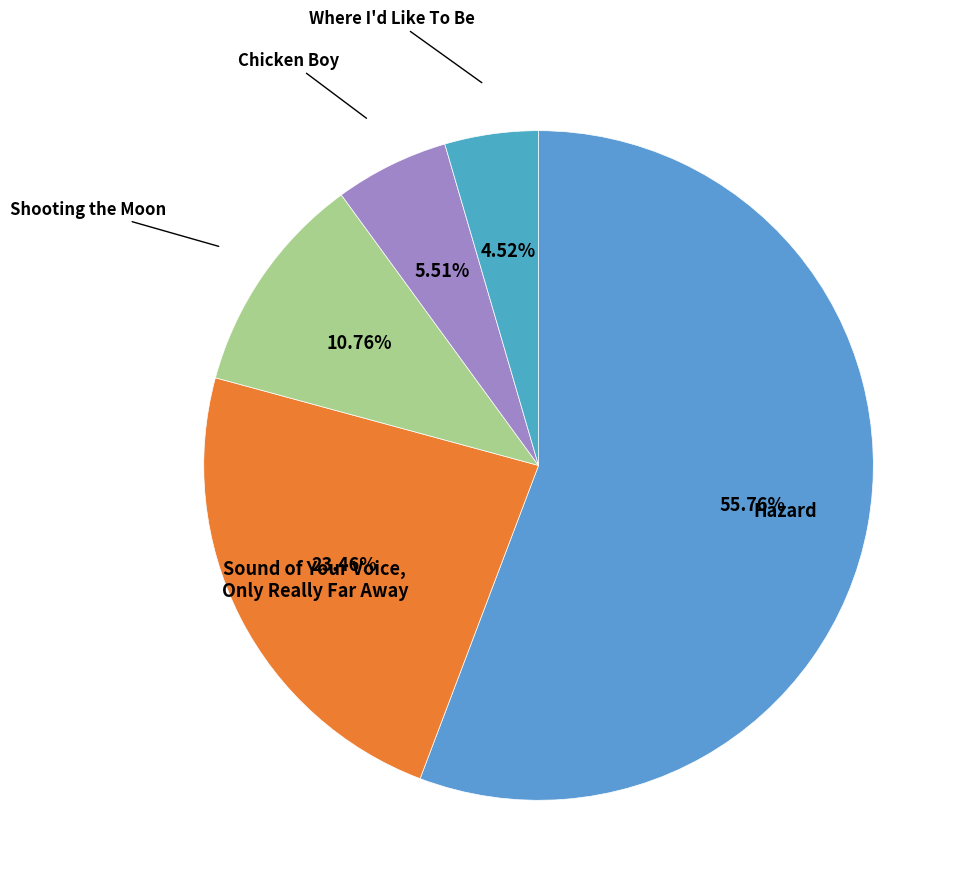

How many segments does this pie chart have?

5